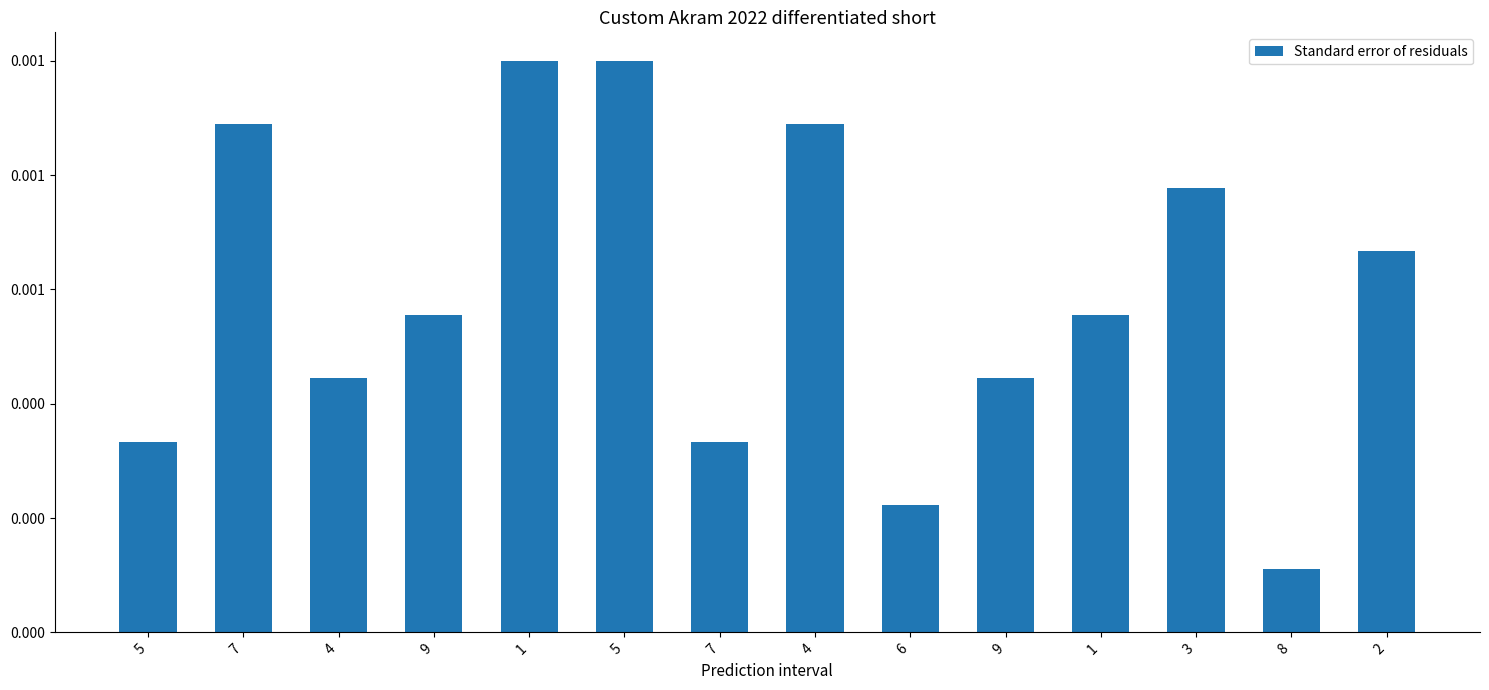

Does the chart contain any negative values?

No